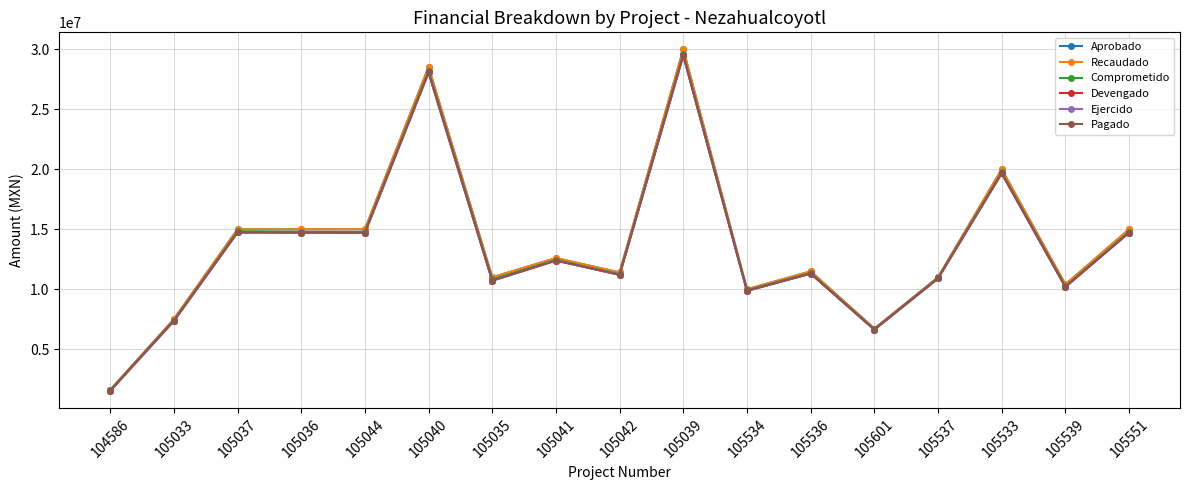

True or false: Recaudado and Devengado intersect in this chart.

False